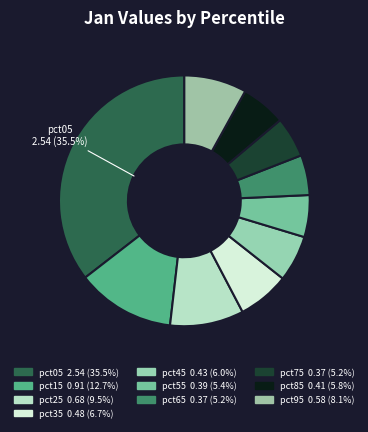

To the nearest percent, what is the combined percentage of pct35 and pct05?

42%